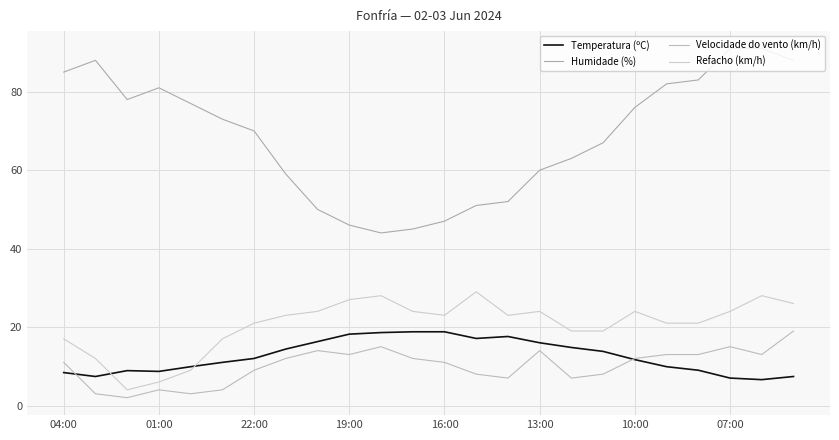

How many lines are shown in the chart?

4